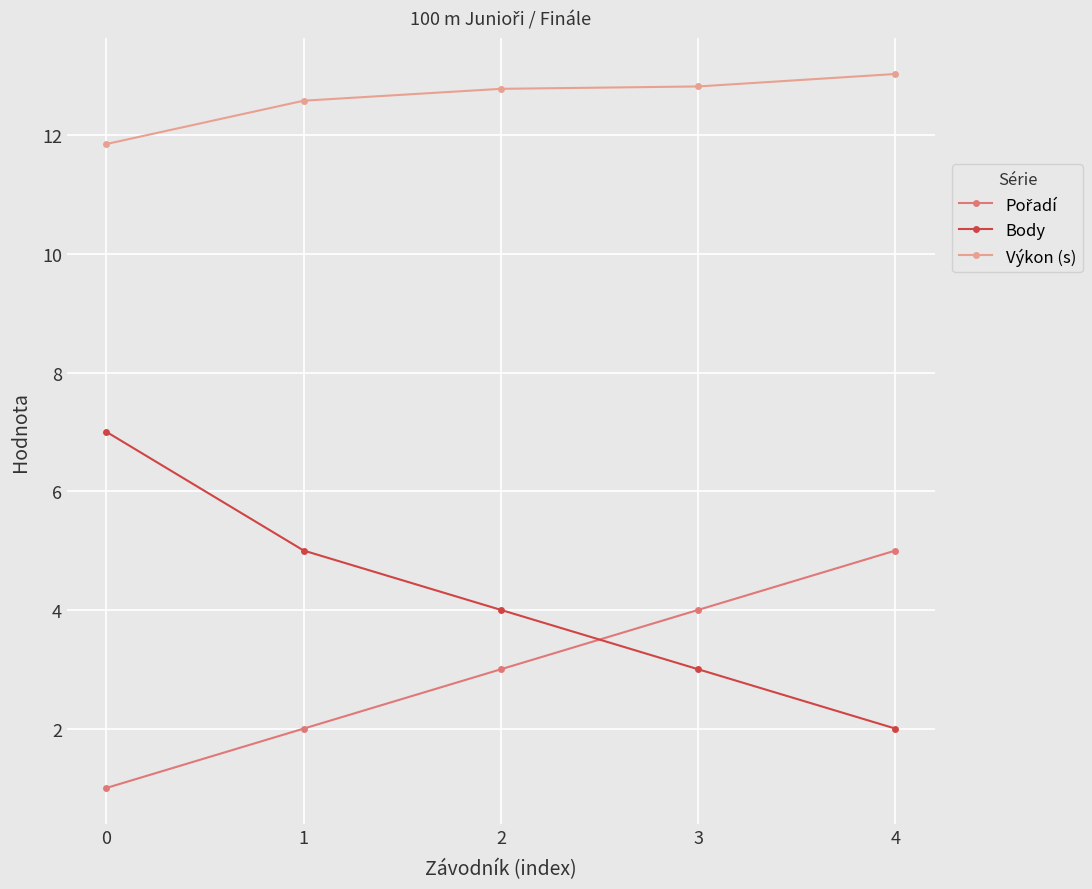

What is the sum of all Body values?

21.0